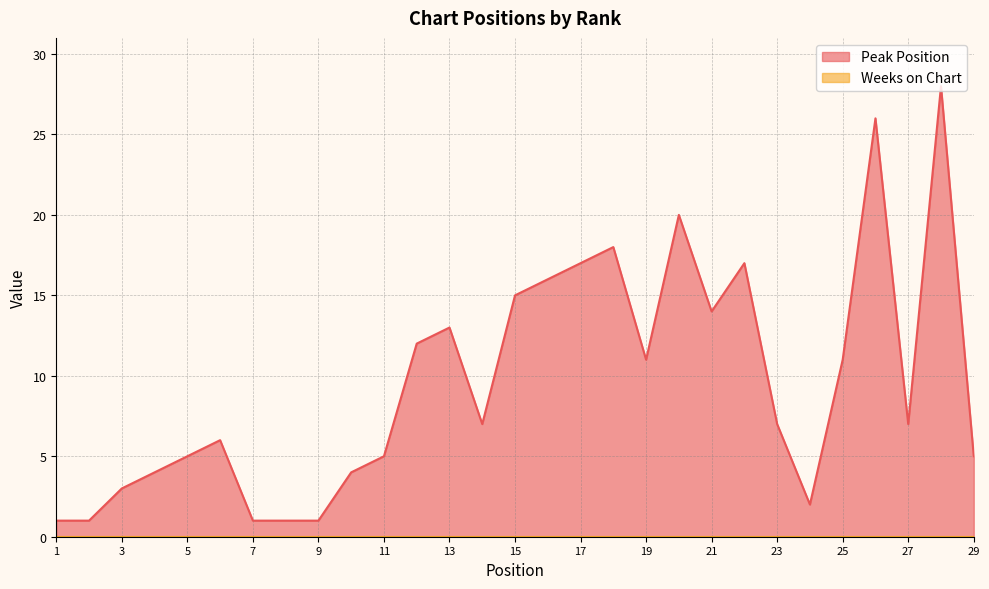

At which label is the value closest to 14?

21